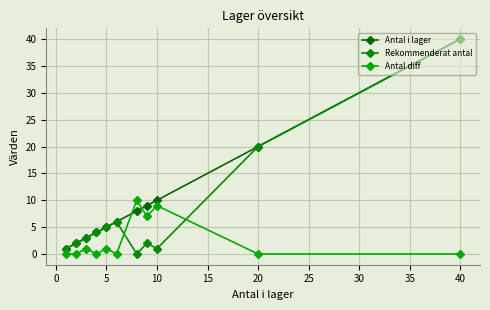

How many data points does each series have?

11